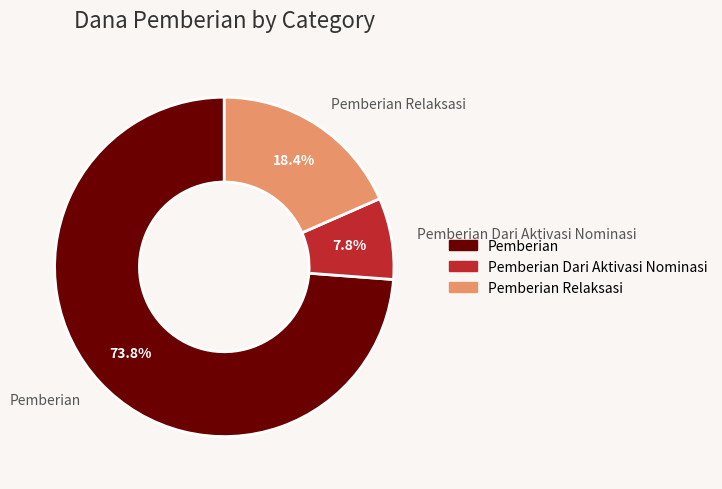

Is it true that Pemberian Dari Aktivasi Nominasi is 14% of the pie?

False